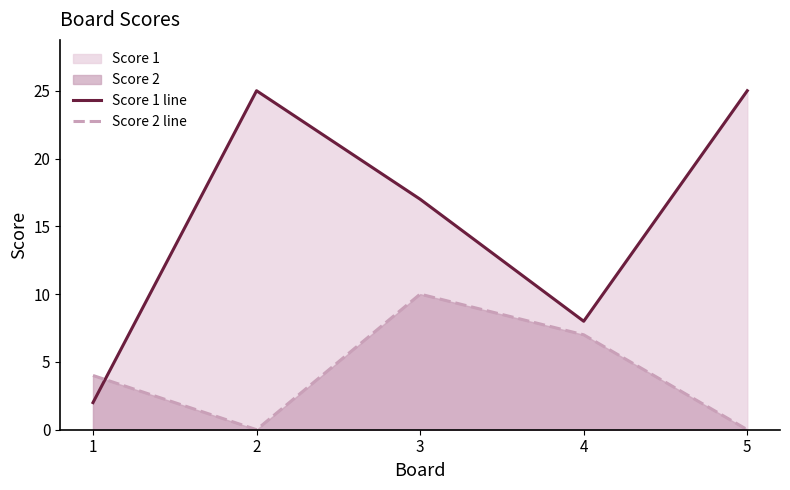

How many lines are shown in the chart?

2